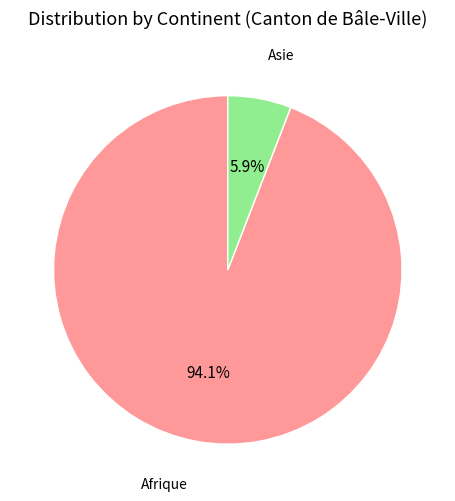

What portion of the pie excludes Asie?

94.1%